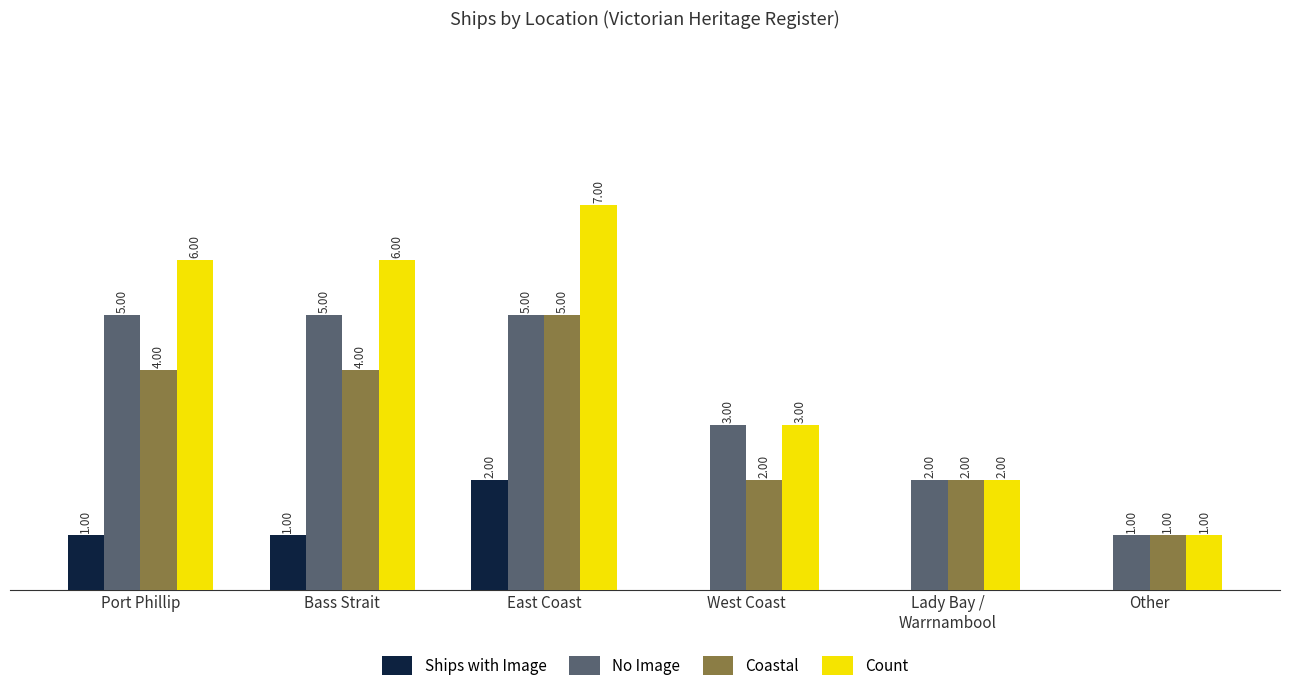

At which category does the chart reach its peak across all series?

East Coast